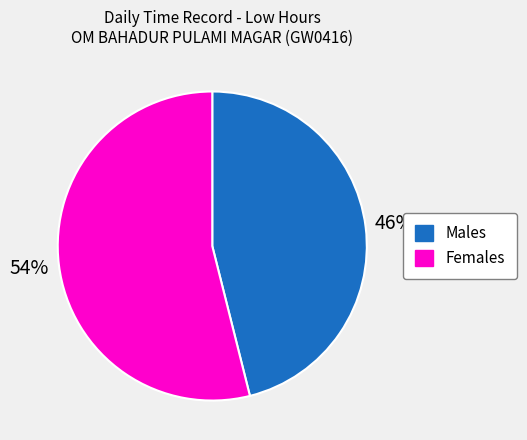

Is there any slice that represents more than half of the pie?

Yes